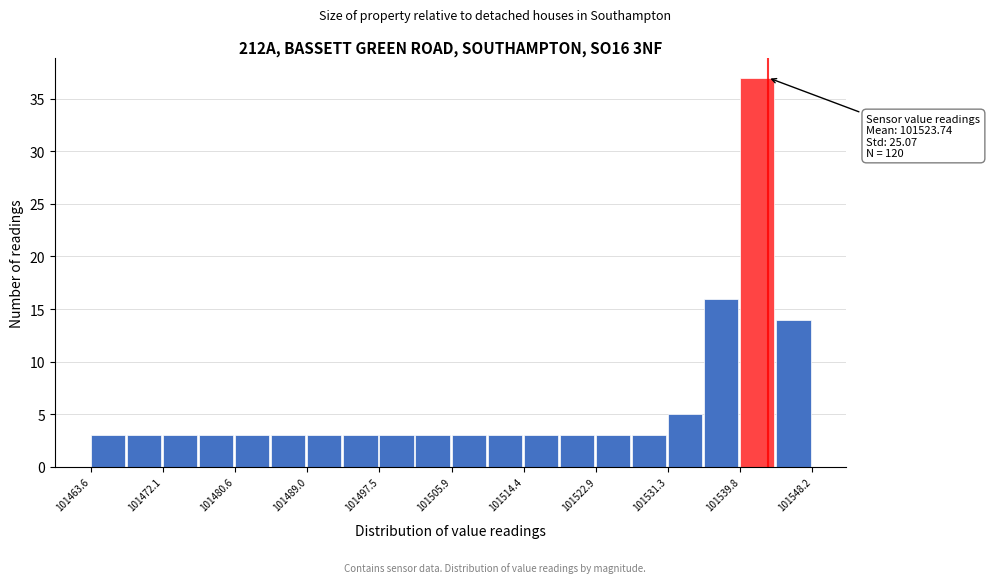

Which range on the x-axis has the tallest bar?

101540 to 101544